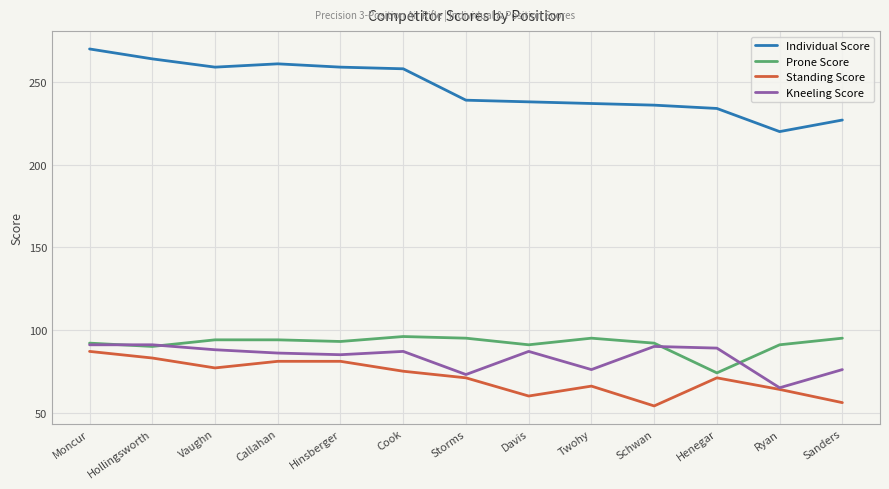

Which category has the highest value in the Individual Score series?

Moncur